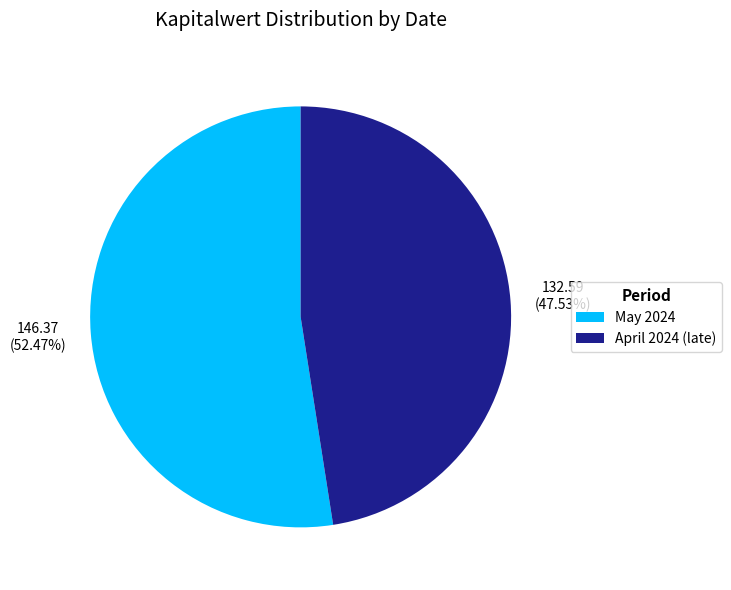

Which slice represents more than half of the pie?

May 2024